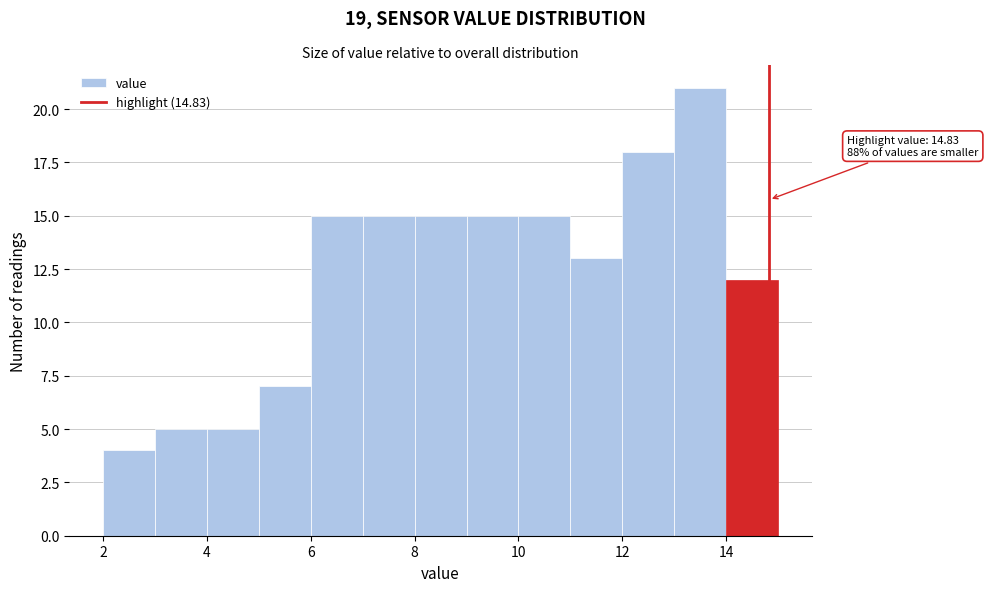

Over which range of the x-axis is the bar tallest?

13 to 14